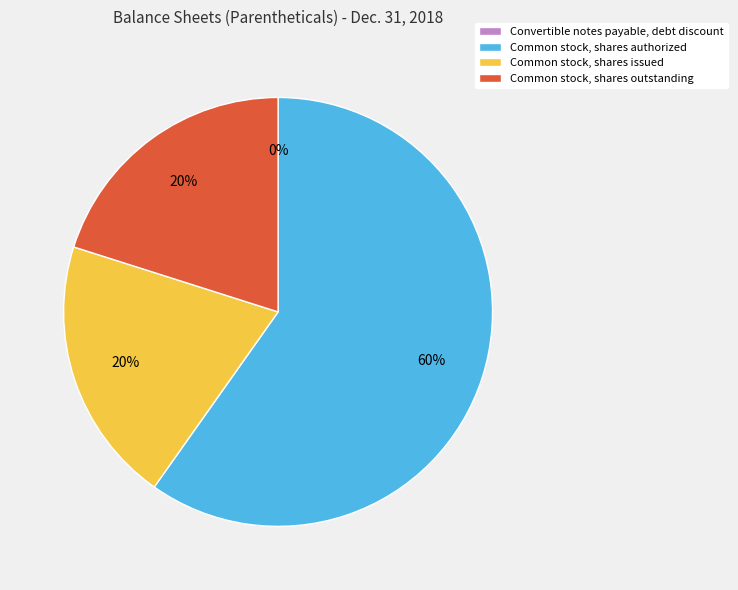

Which slice is the largest?

Common stock, shares authorized